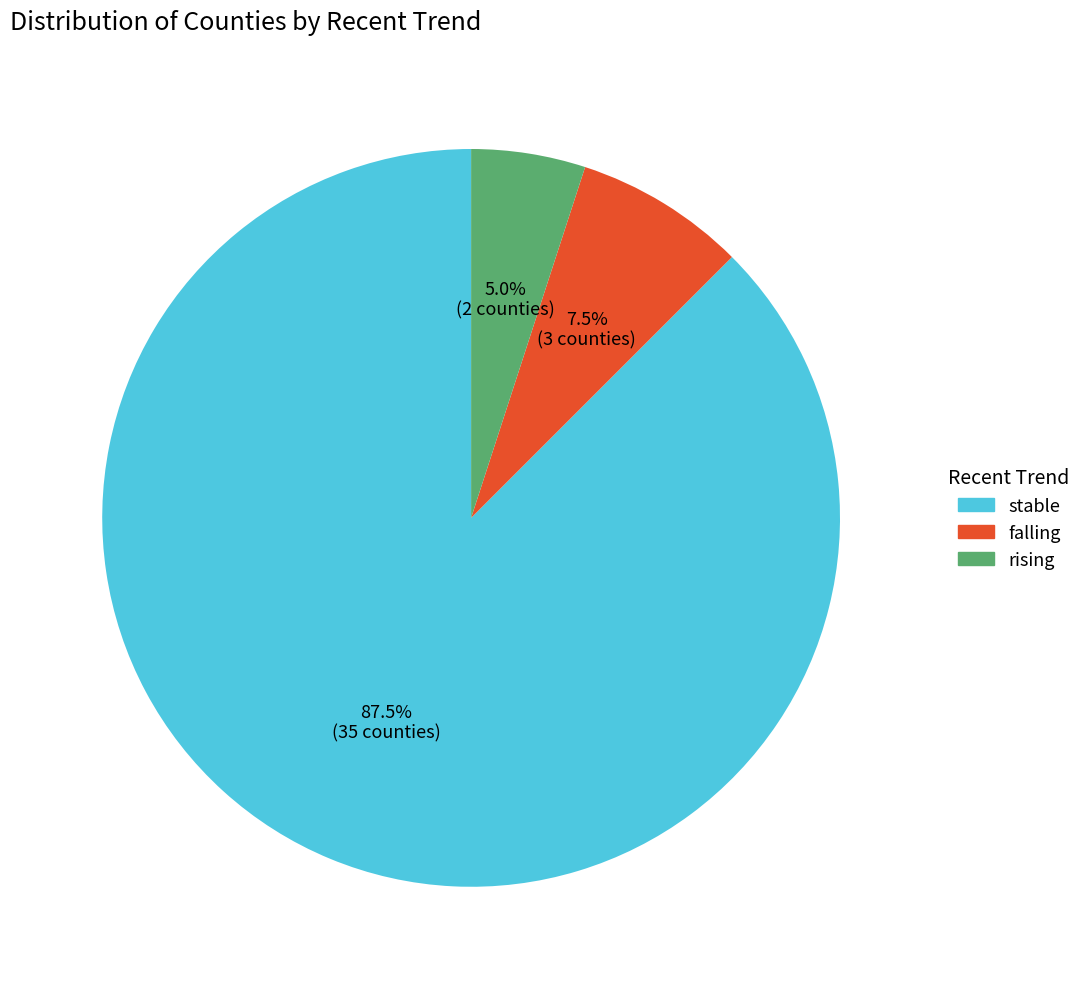

Is there a majority slice in this chart?

Yes